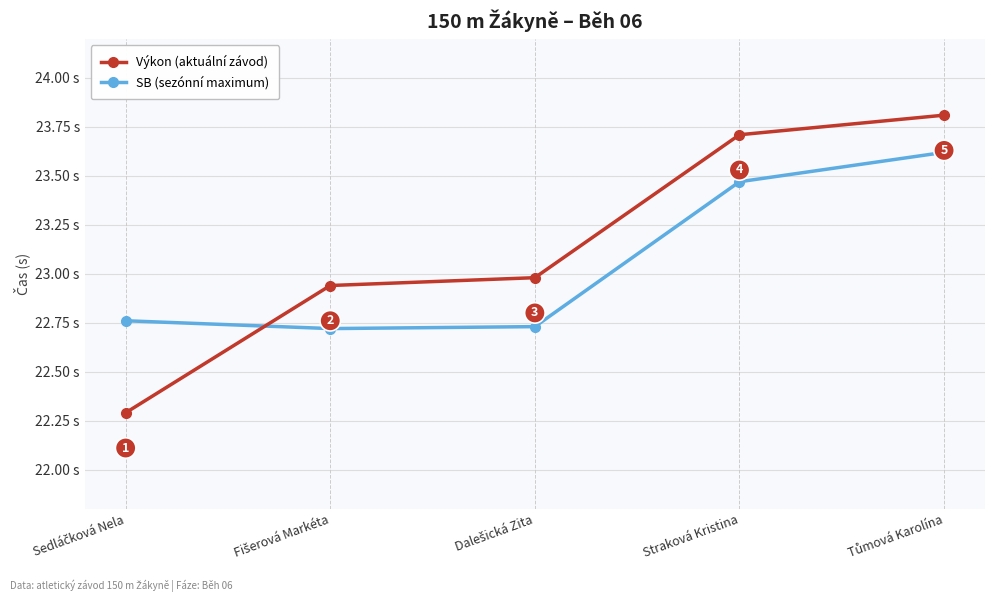

Which series has the widest spread of values?

Výkon (aktuální závod)